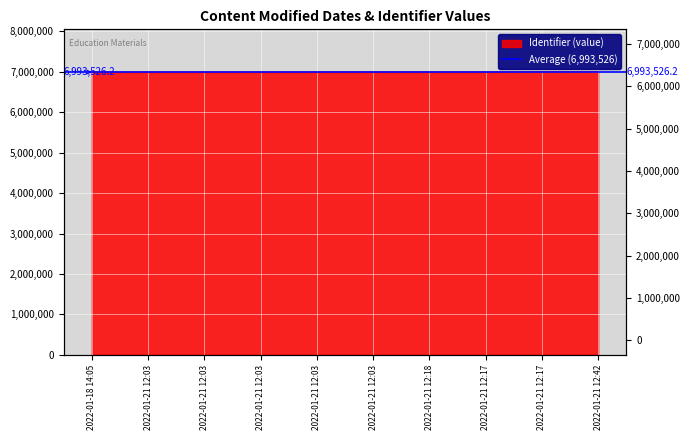

What is the difference between the maximum and minimum values?

8789